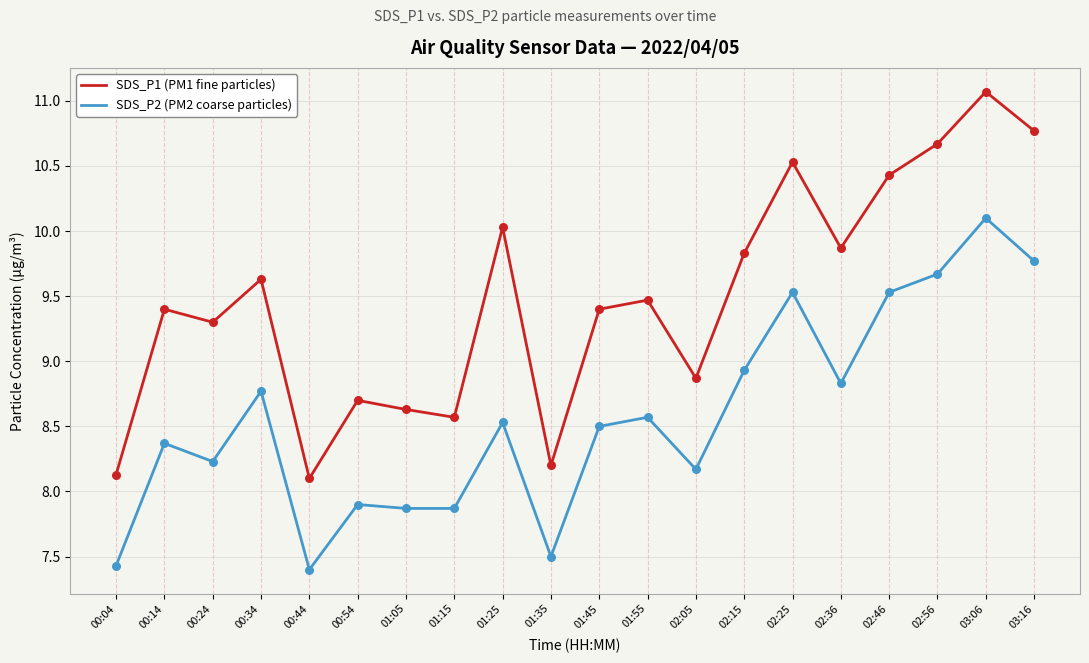

At how many categories does at least one series exceed 9?

13